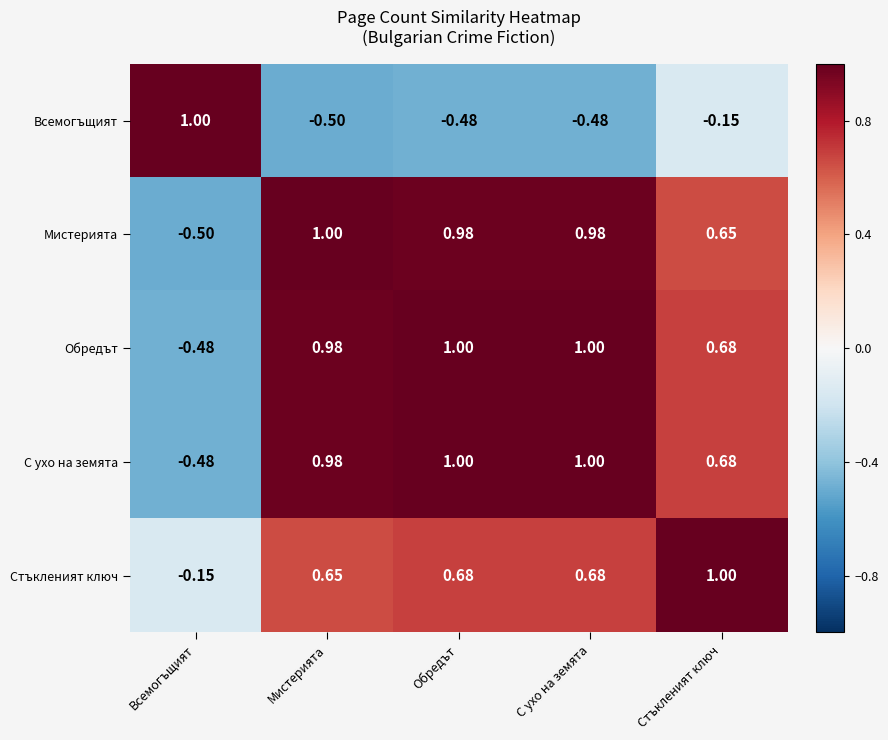

Is the value of С ухо на земята at Обредът greater than the value of Всемогъщият at Обредът?

Yes